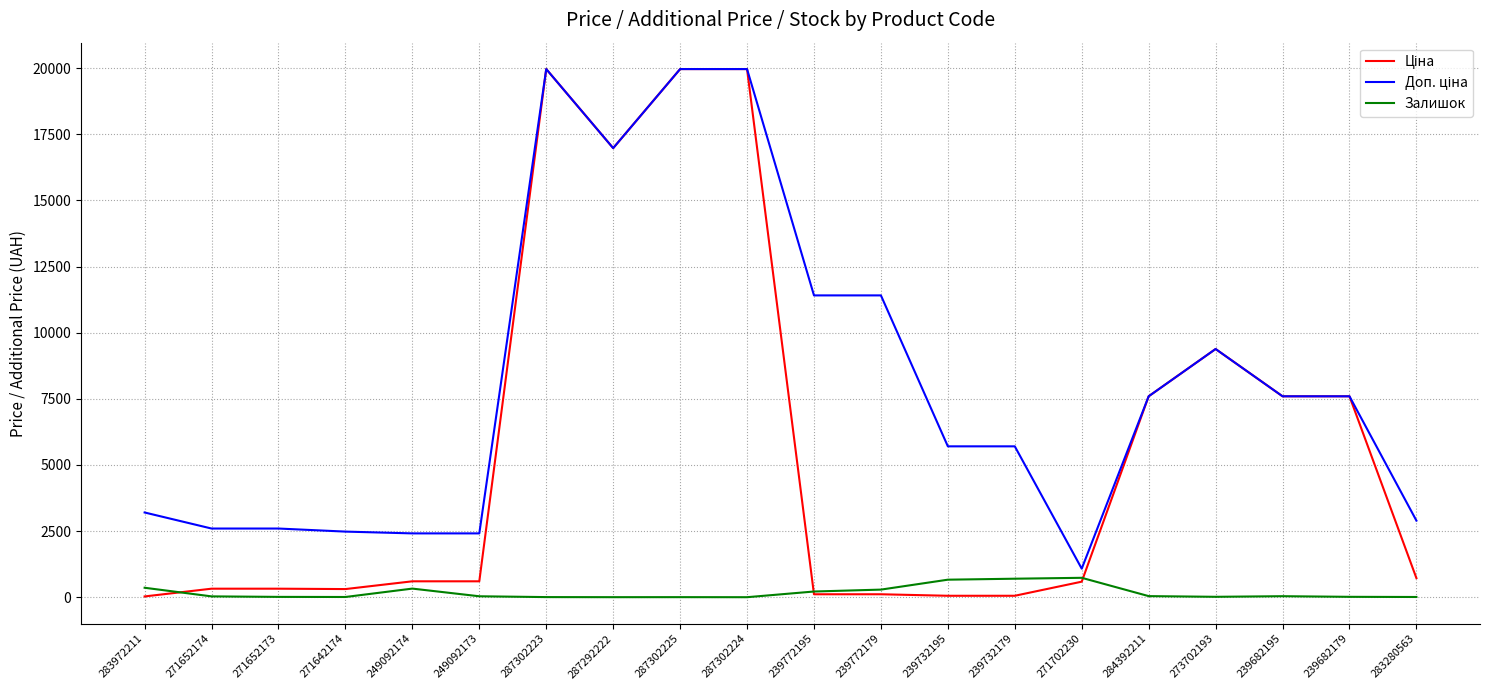

What is the greatest value displayed?

19964.2